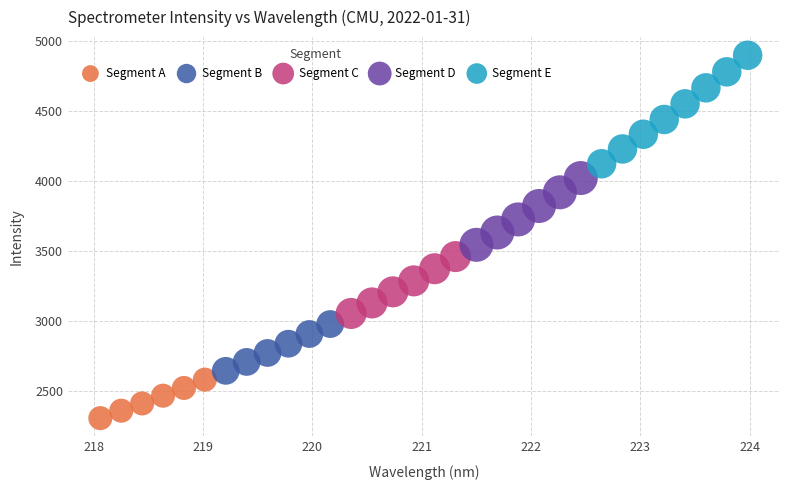

Which series contains the highest Y value?

Segment E